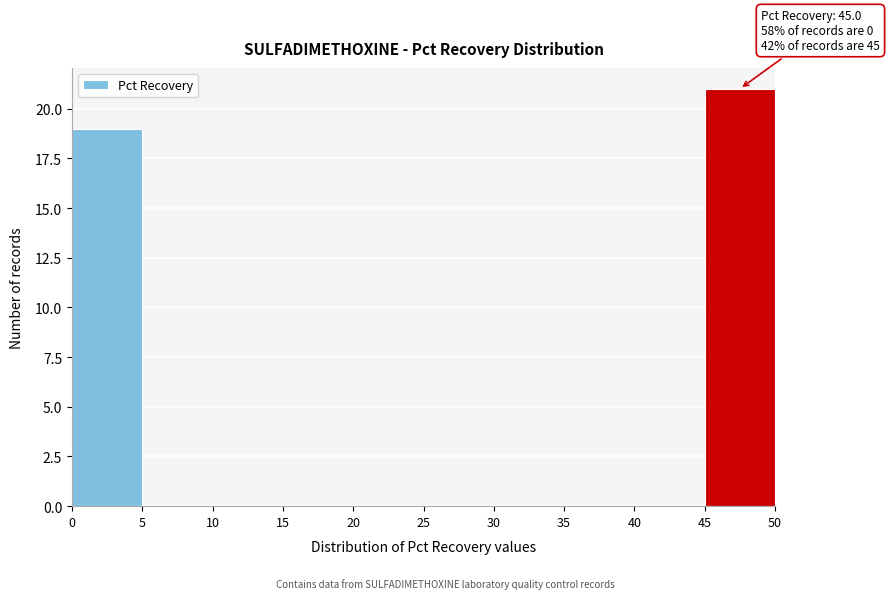

Over which range of the x-axis is the bar tallest?

45 to 50